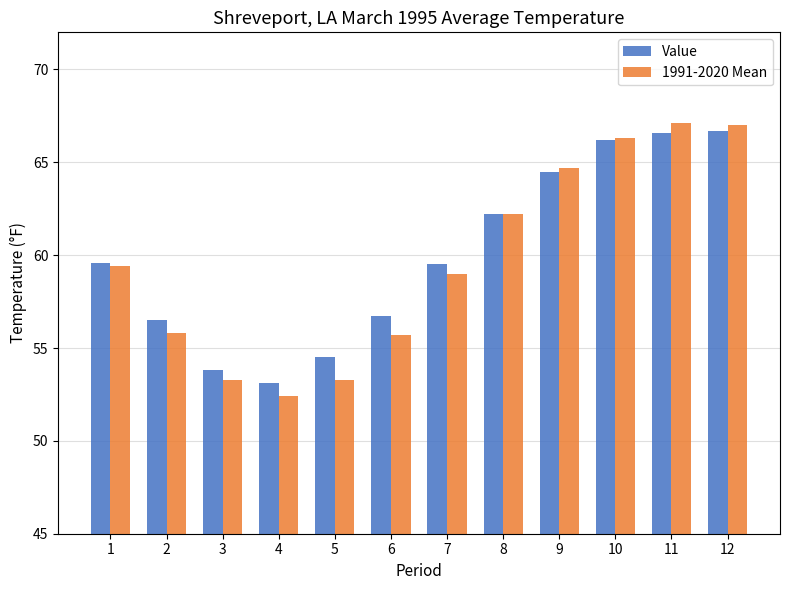

Which category has the lowest value across all series?

4